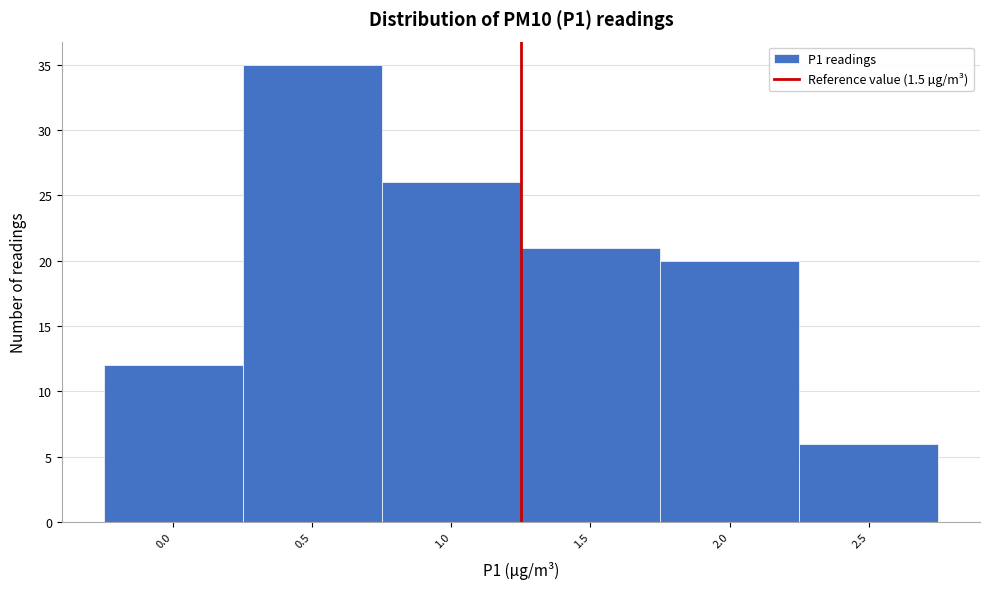

Reading left to right, extract all data points from this chart.

12	35	26	21	20	6